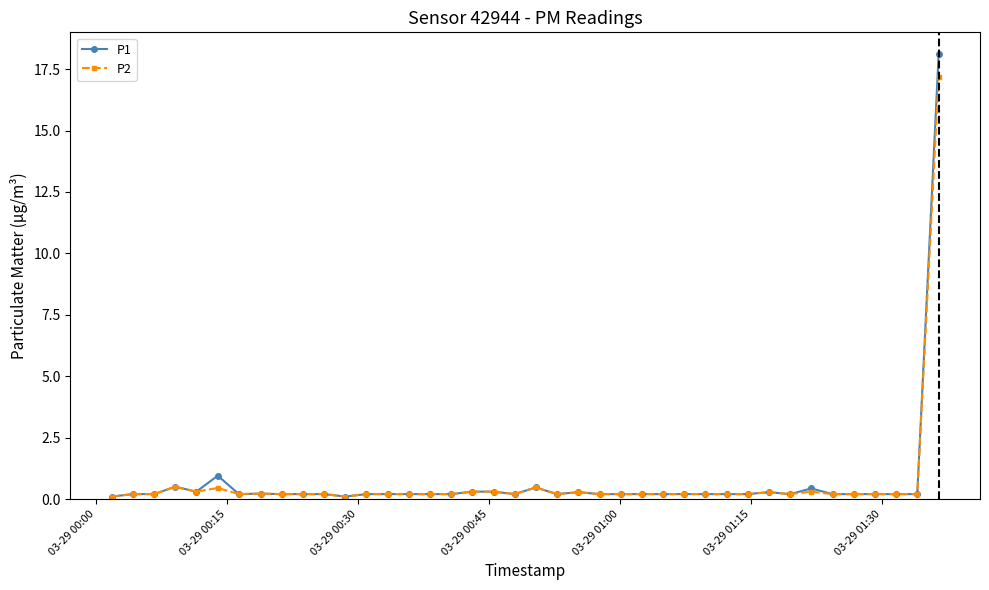

What are all the series names shown in the legend?

P1, P2